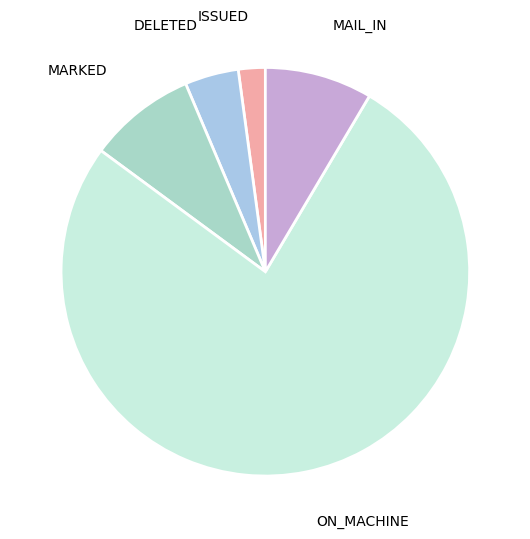

Does any single category account for the majority?

Yes